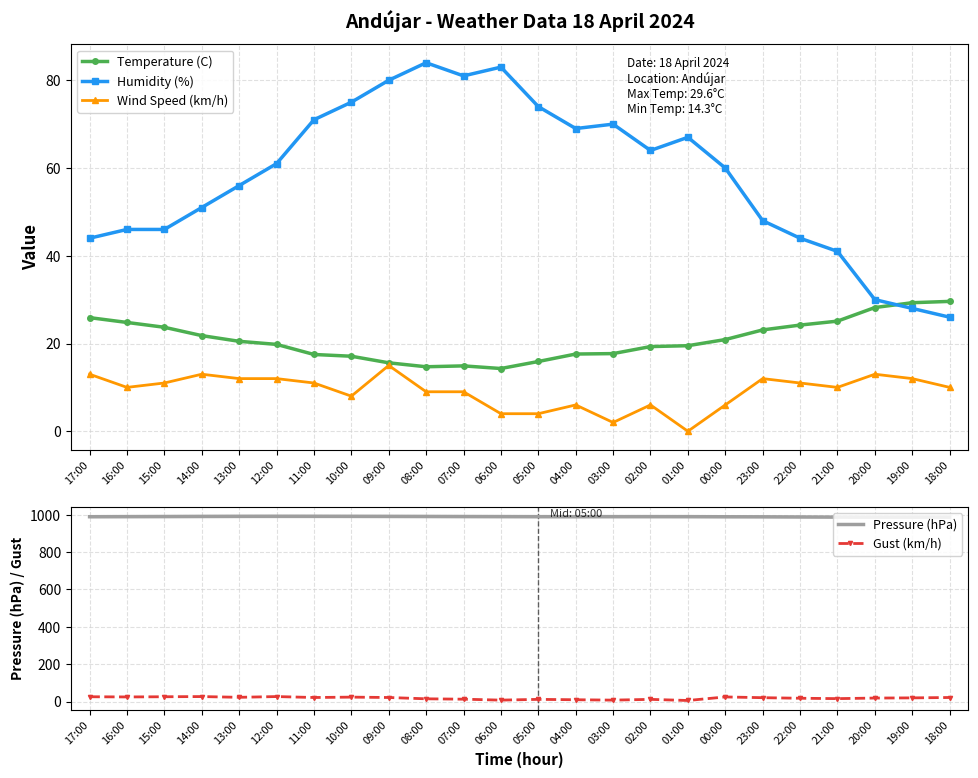

Where is the first local minimum for Humidity (%)?

07:00